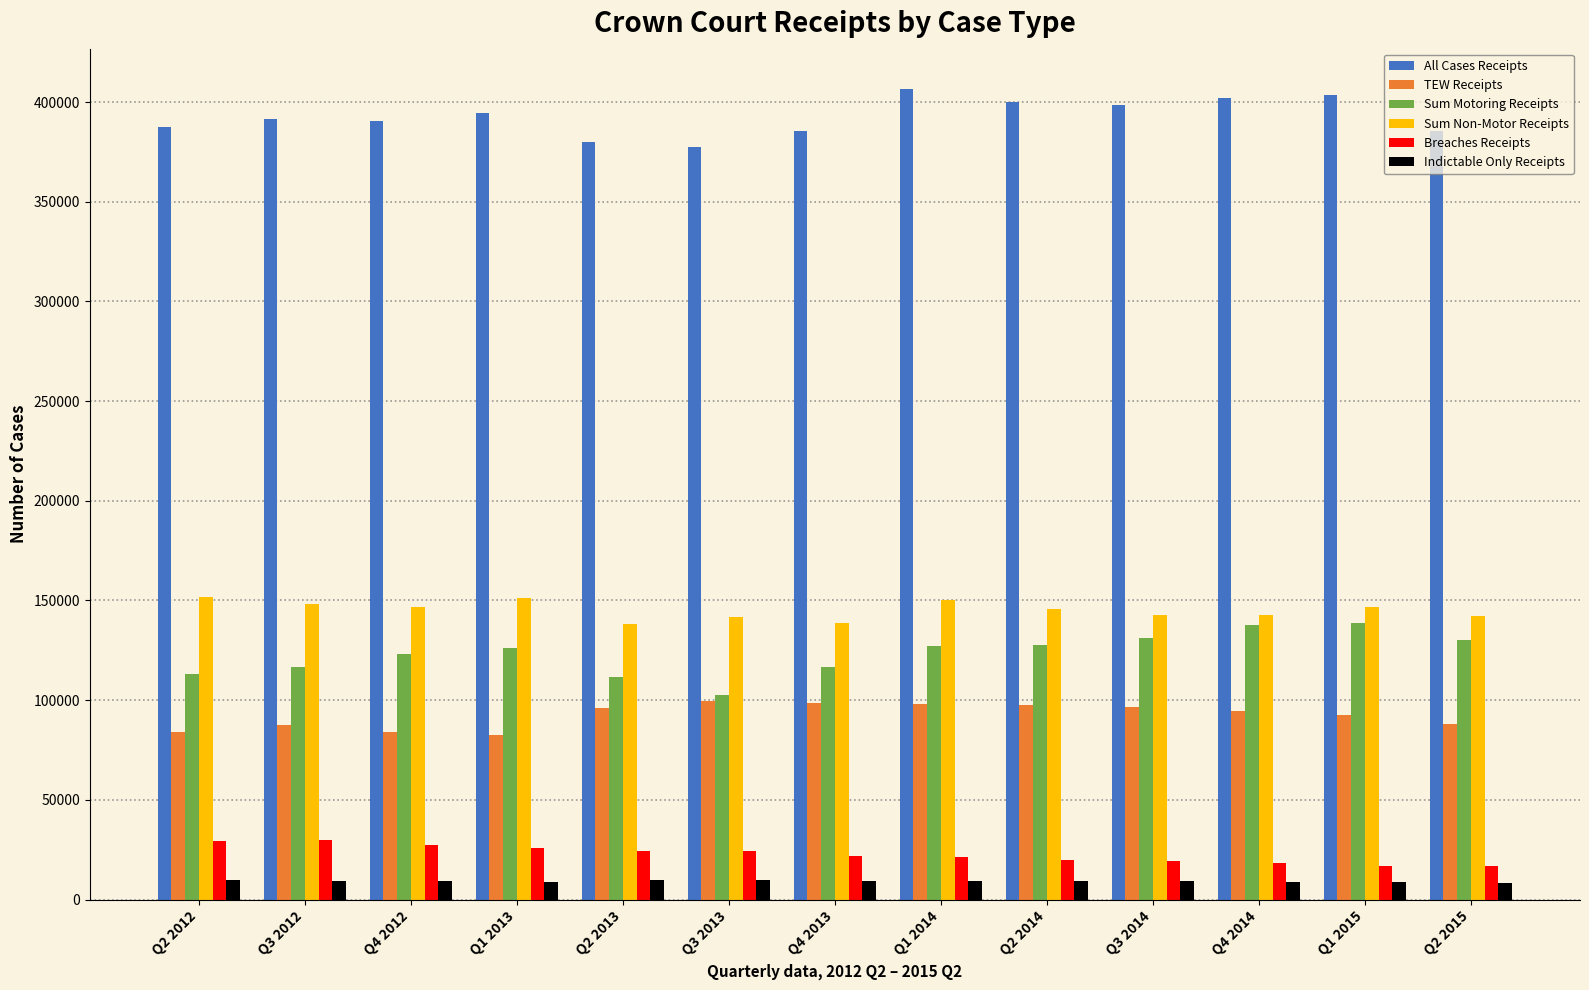

What is the value of the TEW Receipts bar at the 2nd from the left?

87460